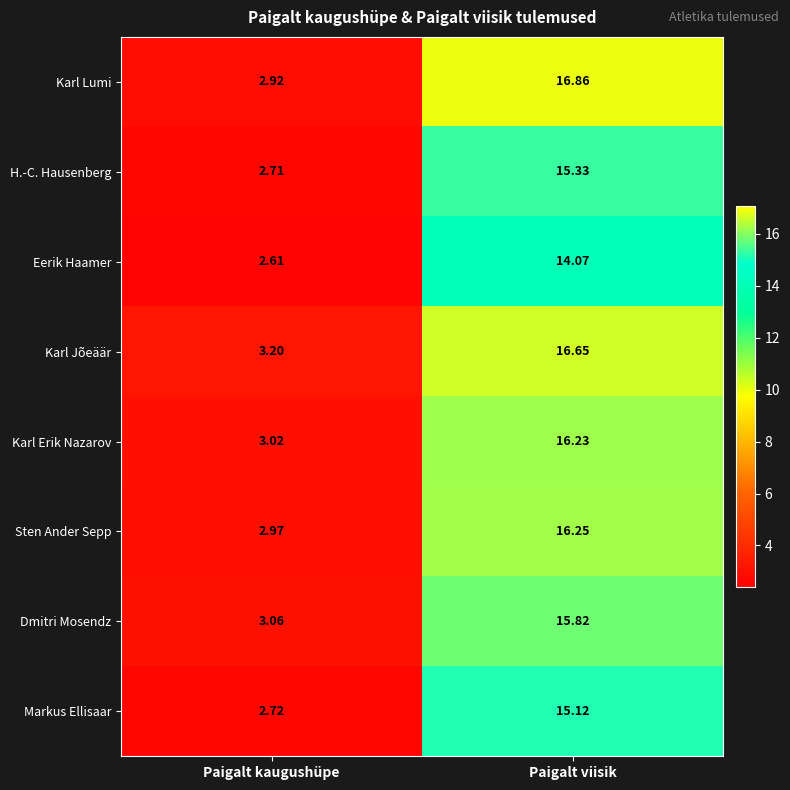

Rank the series by their maximum value, from lowest to highest.

Eerik Haamer, Markus Ellisaar, H.-C. Hausenberg, Dmitri Mosendz, Karl Erik Nazarov, Sten Ander Sepp, Karl Jõeäär, Karl Lumi